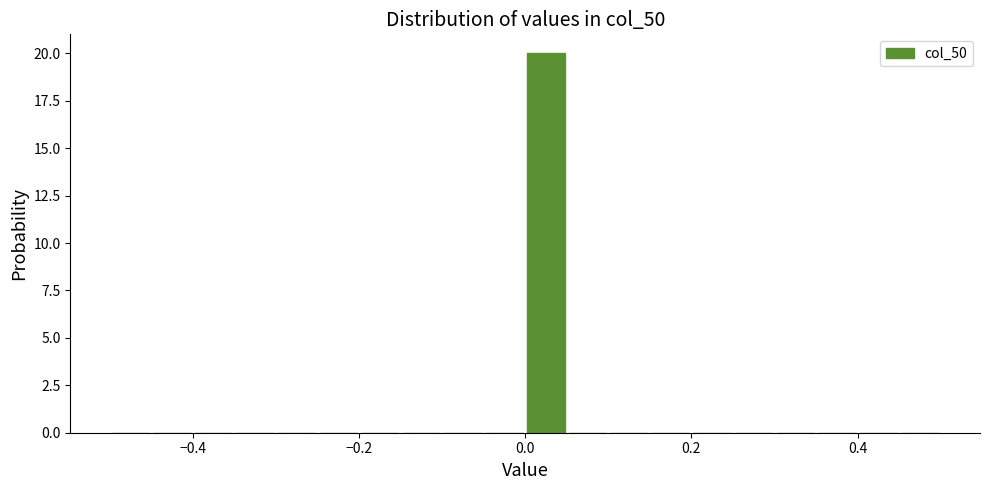

Read against the x-axis, roughly where is the centre of the tallest bar?

0.02